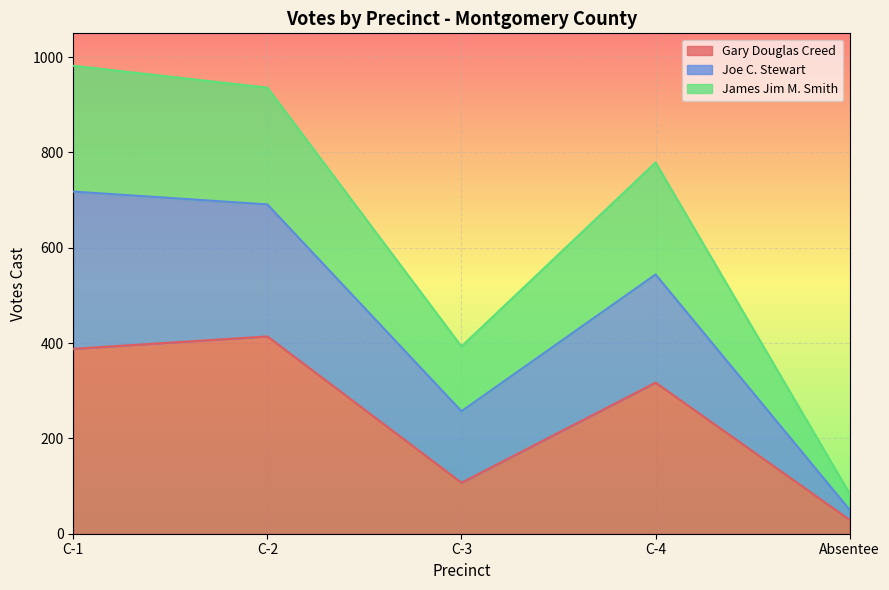

What is the total value across all series at Absentee?

84